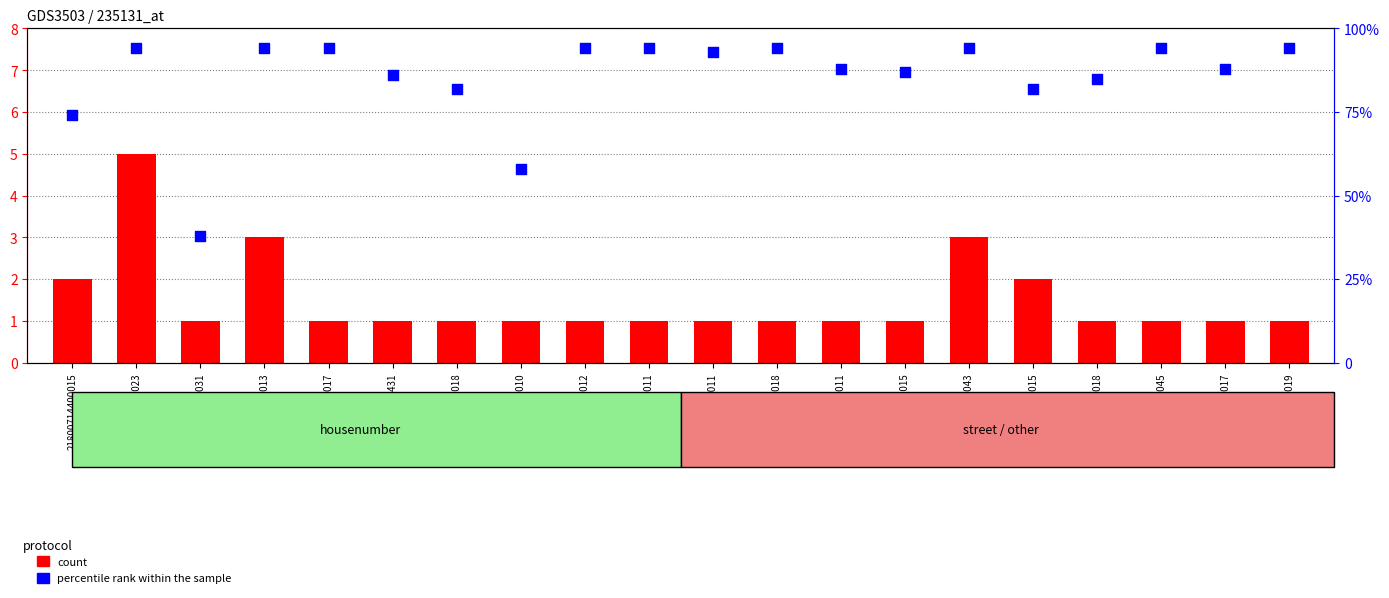

Which series has the largest total across all categories?

percentile rank within the sample